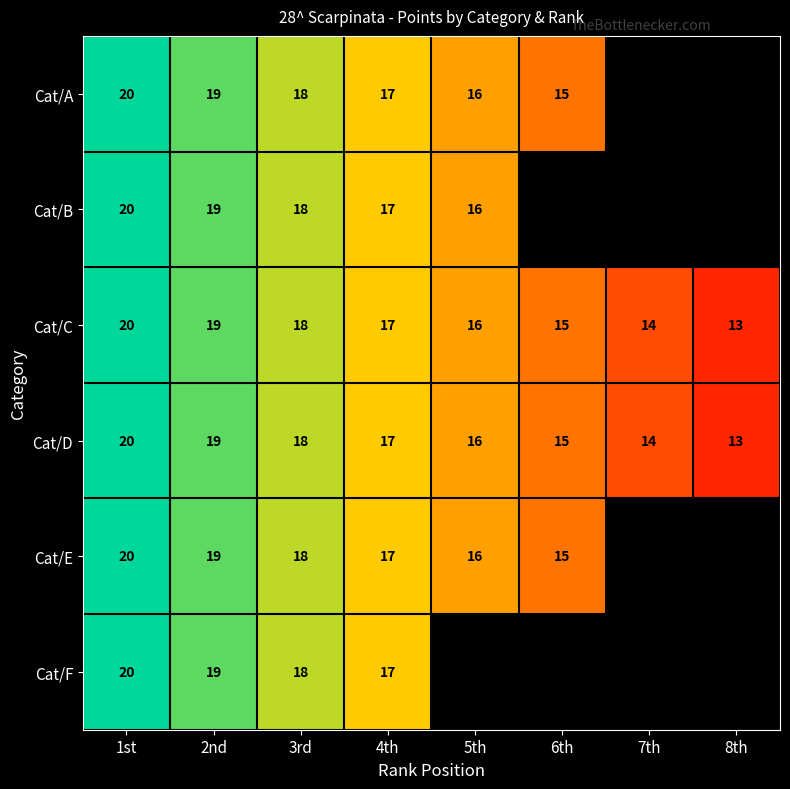

At which label does Cat/C reach its minimum?

8th